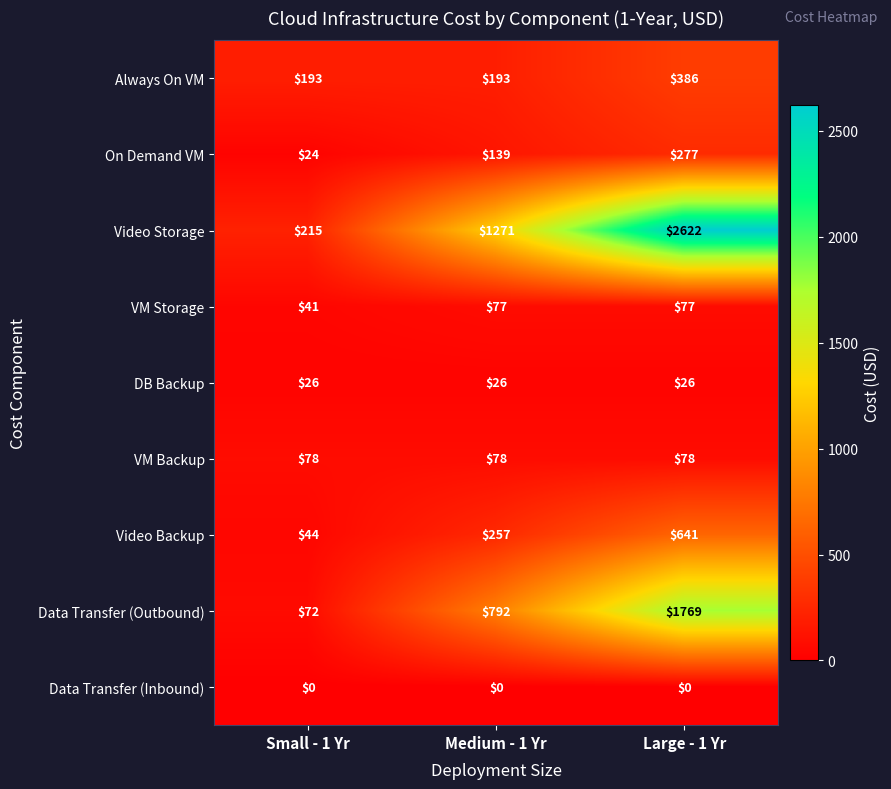

How many distinct data groups are displayed?

9